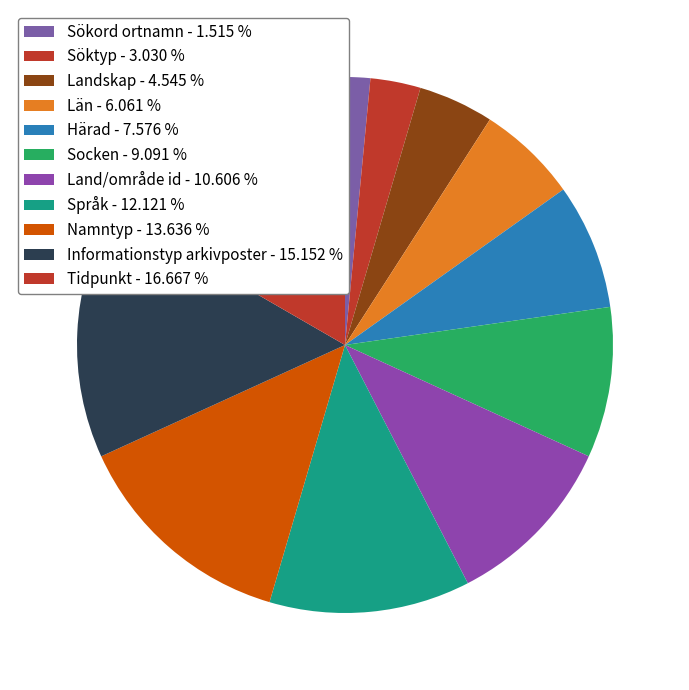

Between Land/område id and Landskap, which is larger?

Land/område id